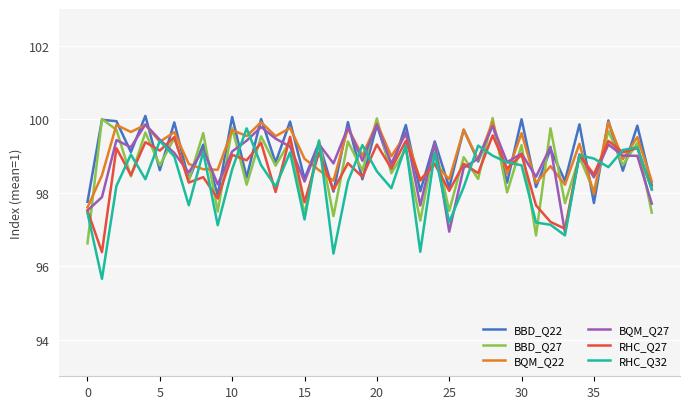

What is the greatest value displayed?

100.1